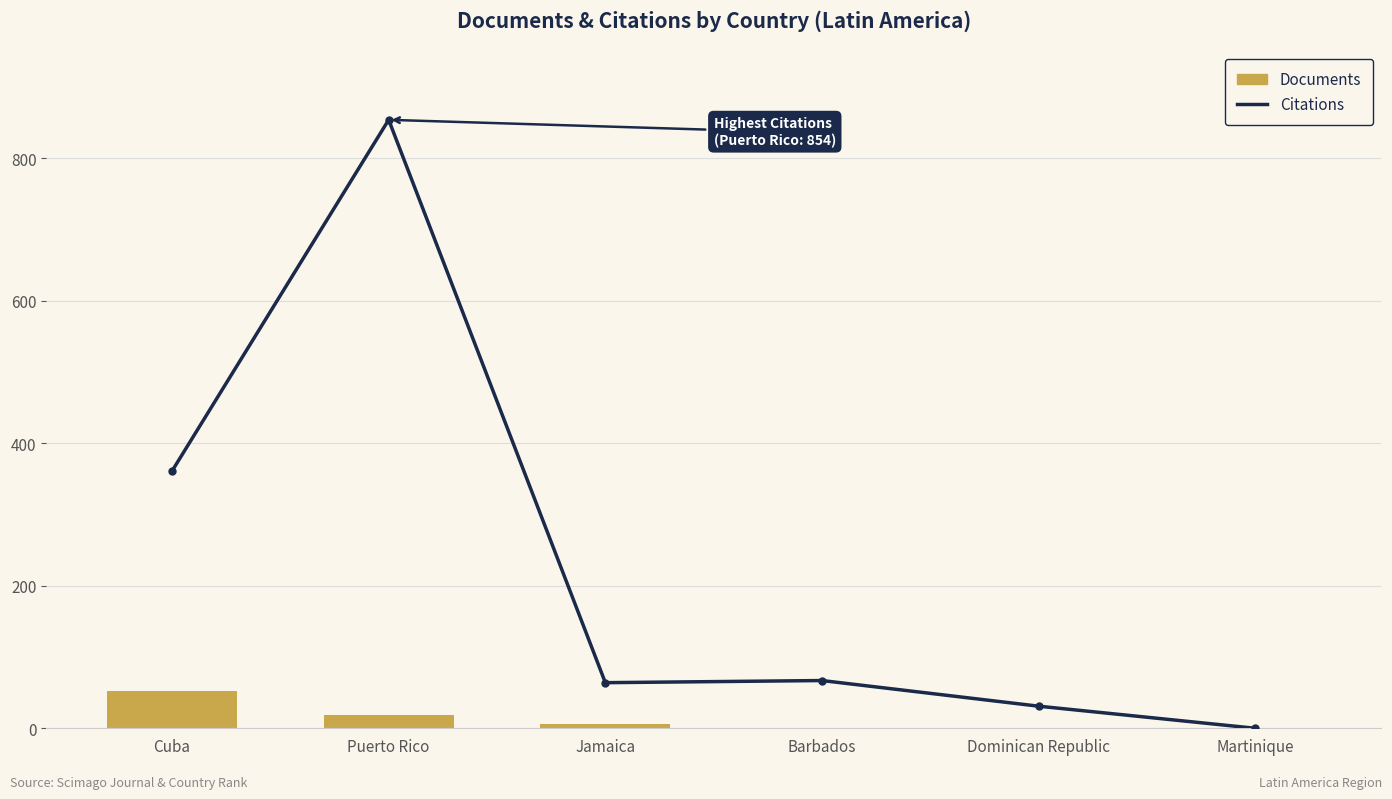

What is the value of the Documents bar at the 6th from the left?

1